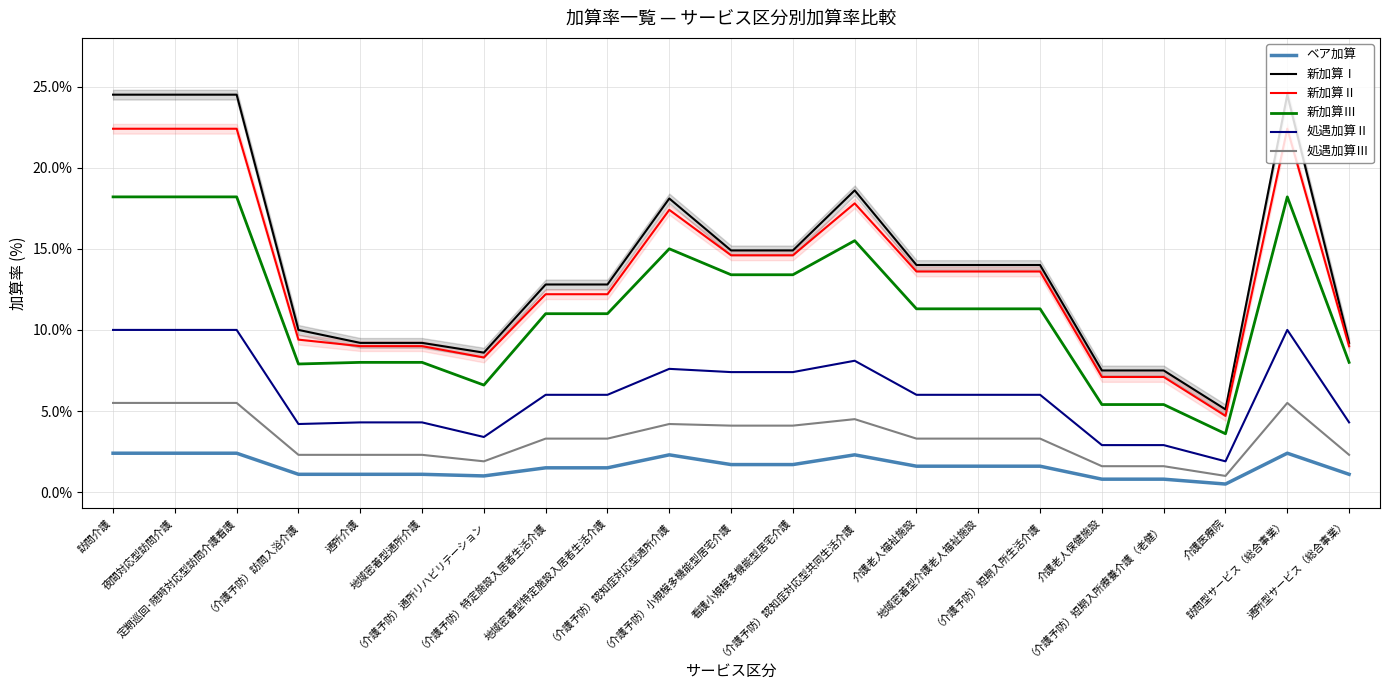

Between 定期巡回･随時対応型訪問介護看護 and （介護予防）特定施設入居者生活介護, which is larger?

定期巡回･随時対応型訪問介護看護